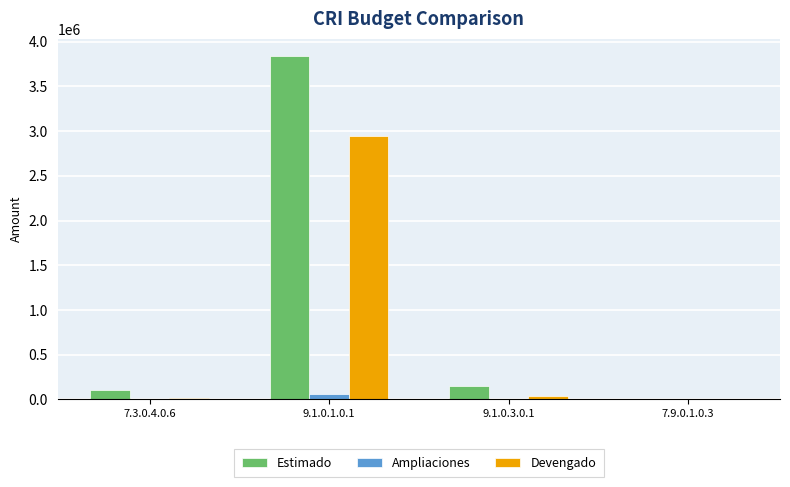

What is the maximum value for Devengado?

2940662.7